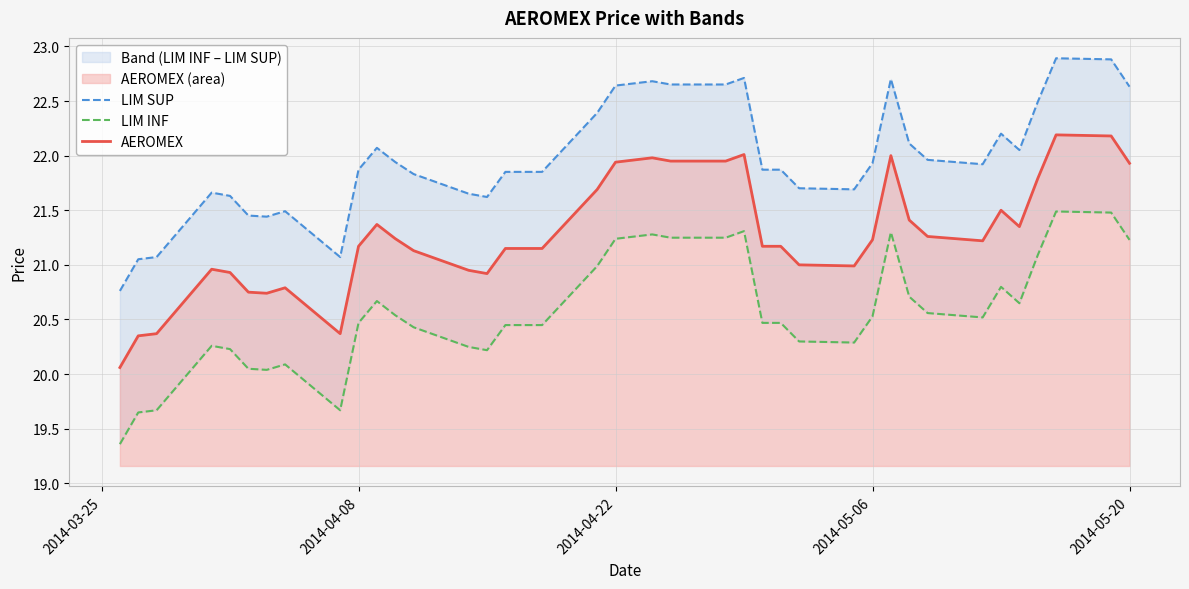

What is the lowest value of the AEROMEX series?

20.1